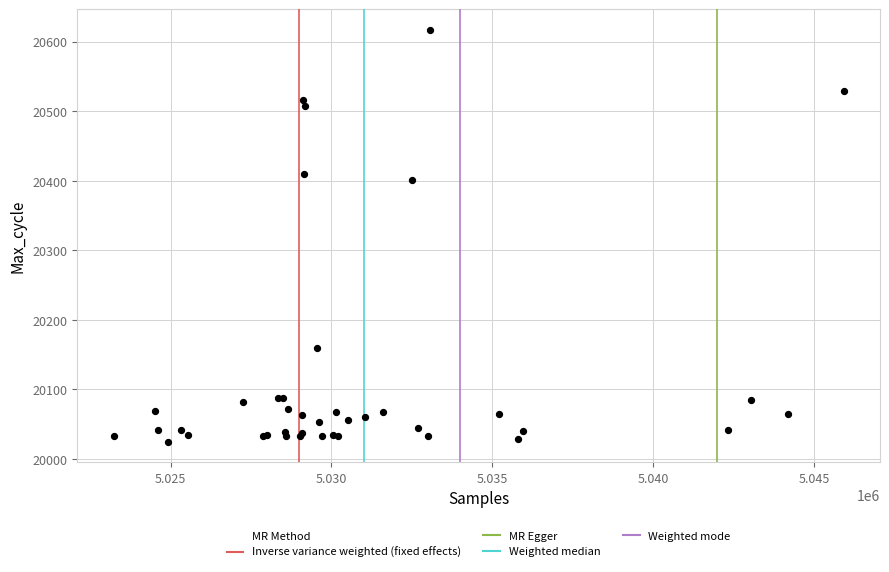

What Y value in the scatter plot is closest to 20321?

20401